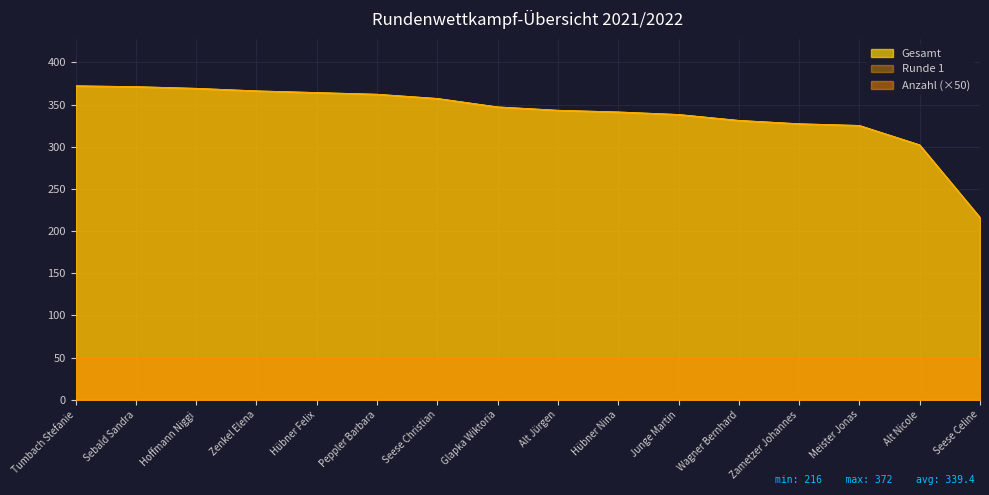

What value does the Runde 1 series have at Hübner Felix?

364